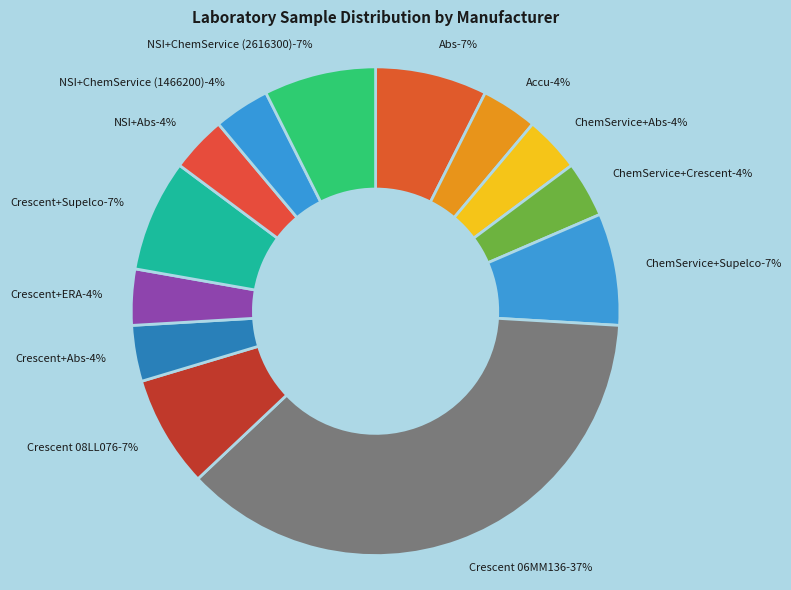

Rank the categories by value from highest to lowest.

Crescent 06MM136, Abs, ChemService+Supelco, Crescent 08LL076, Crescent+Supelco, NSI+ChemService (2616300), Accu, ChemService+Abs, ChemService+Crescent, Crescent+Abs, Crescent+ERA, NSI+Abs, NSI+ChemService (1466200)